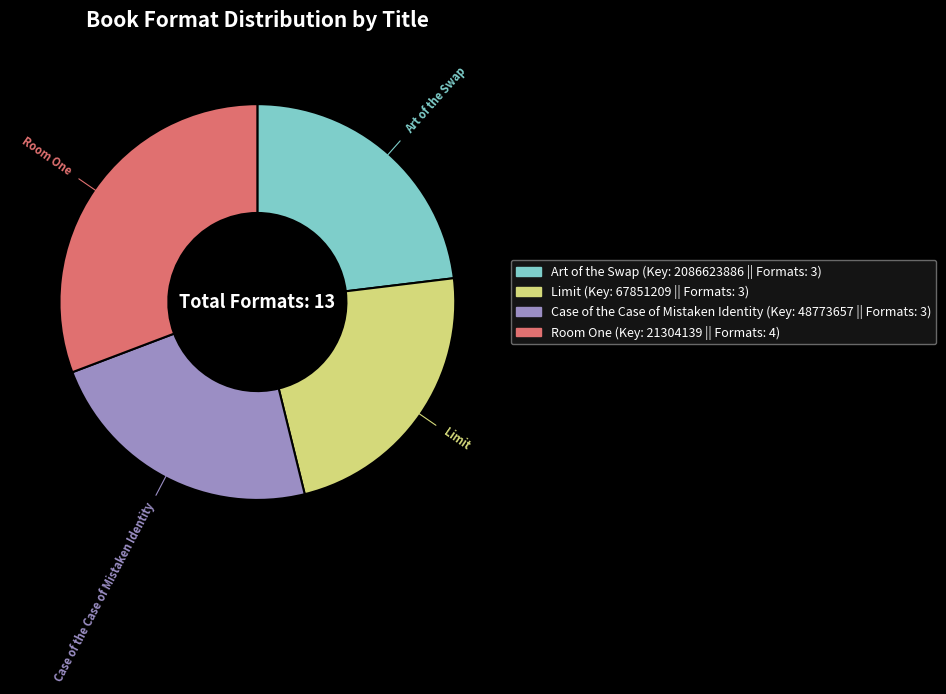

How many segments does this pie chart have?

4